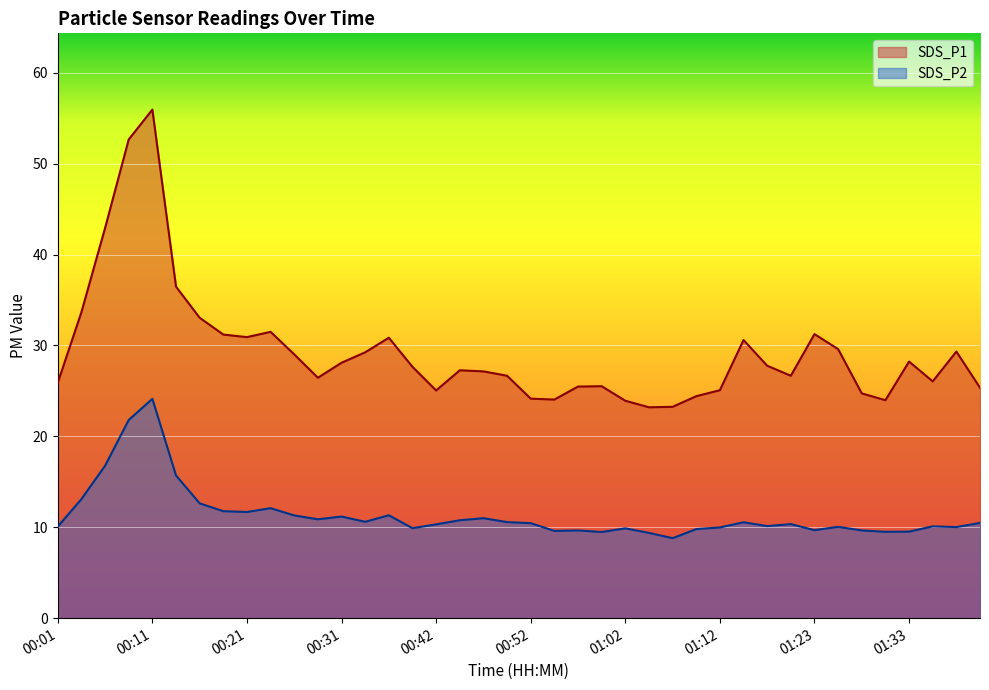

What is the label of the 22nd point from the right?

00:47